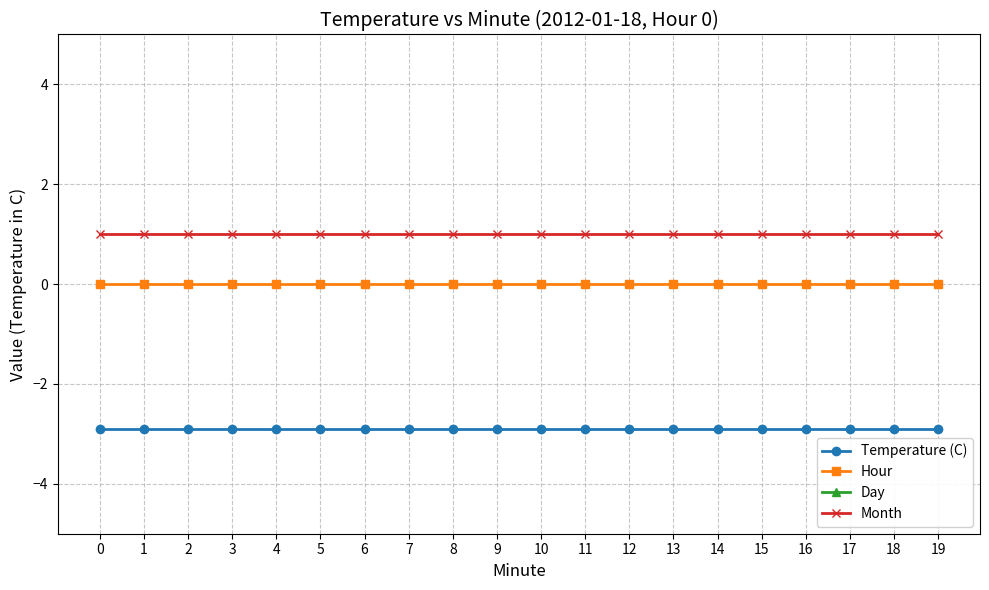

Is it true that Day equals 18.0 at 0?

True